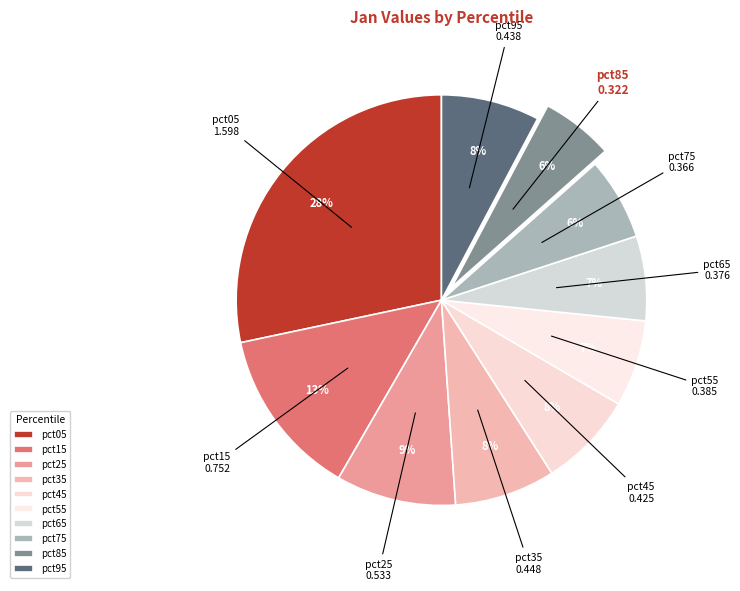

How many slices are in this pie chart?

10